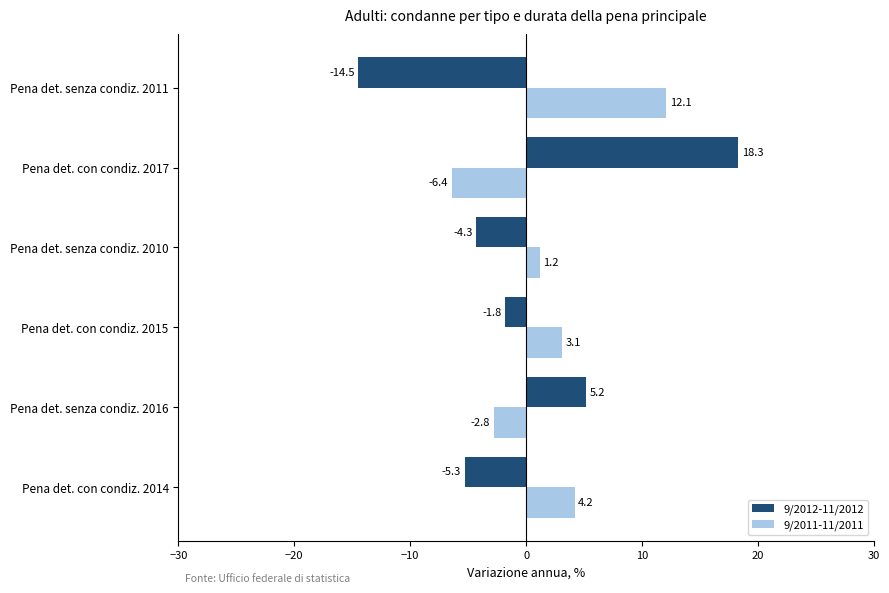

Which category has the lowest value in the 9/2012-11/2012 series?

Pena det. senza condiz. 2011